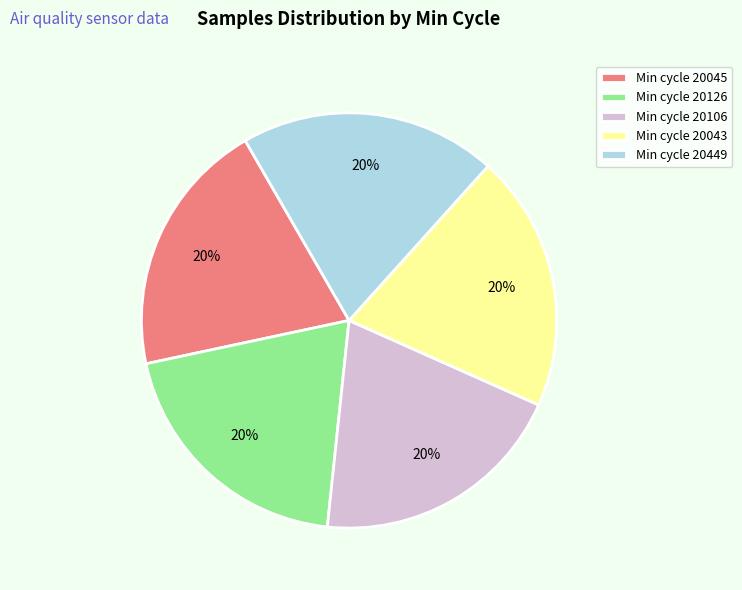

Approximately how many times larger is the value at Min cycle 20045 compared to Min cycle 20126?

1.0